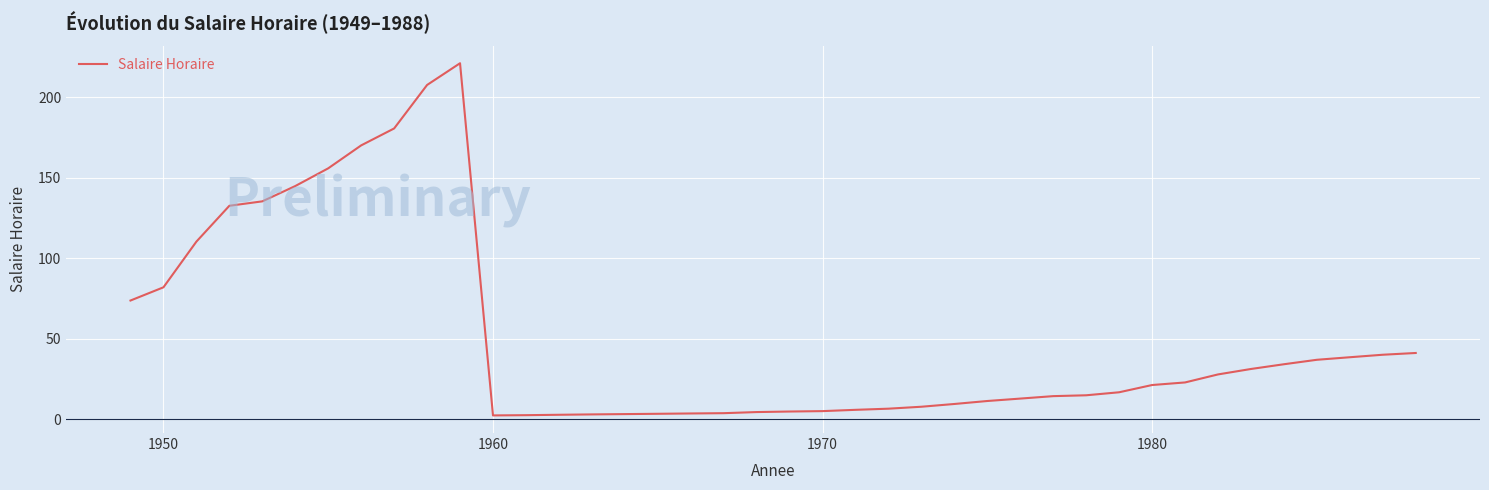

What is the greatest value displayed?

221.0